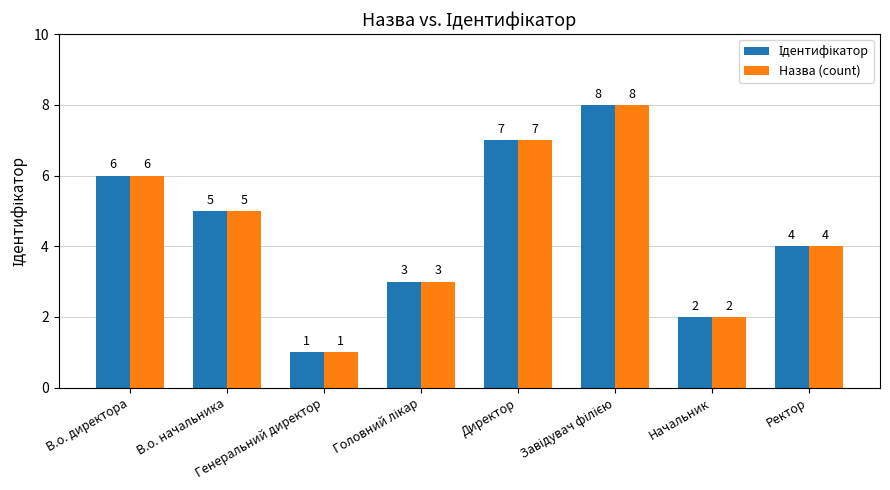

How many values in the Назва (count) series are below 5?

4